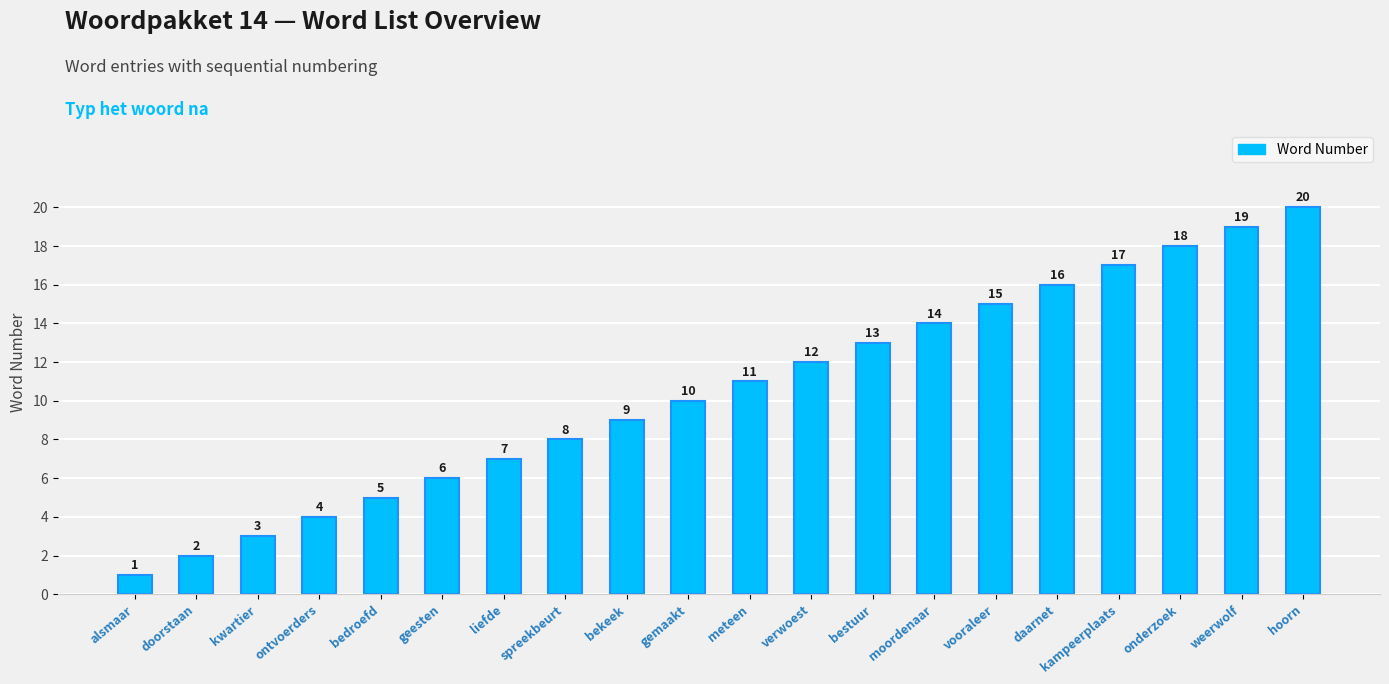

What is the label of the 20th bar from the right?

alsmaar